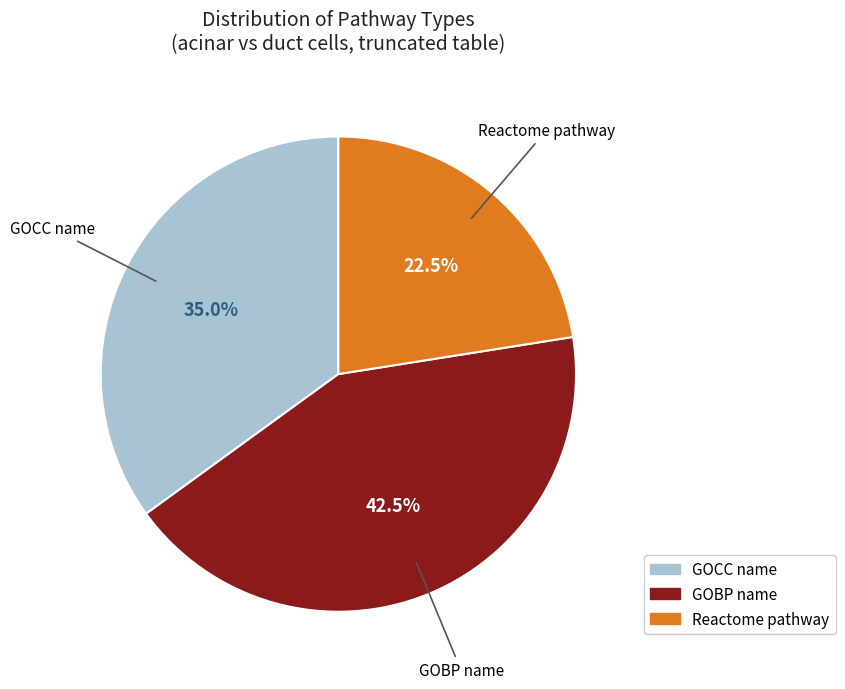

Does any single category account for the majority?

No